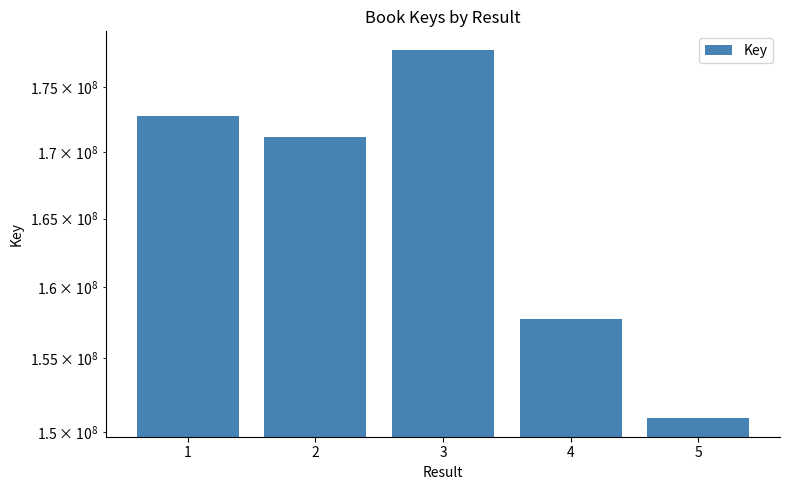

At which category does the chart reach its peak across all series?

3